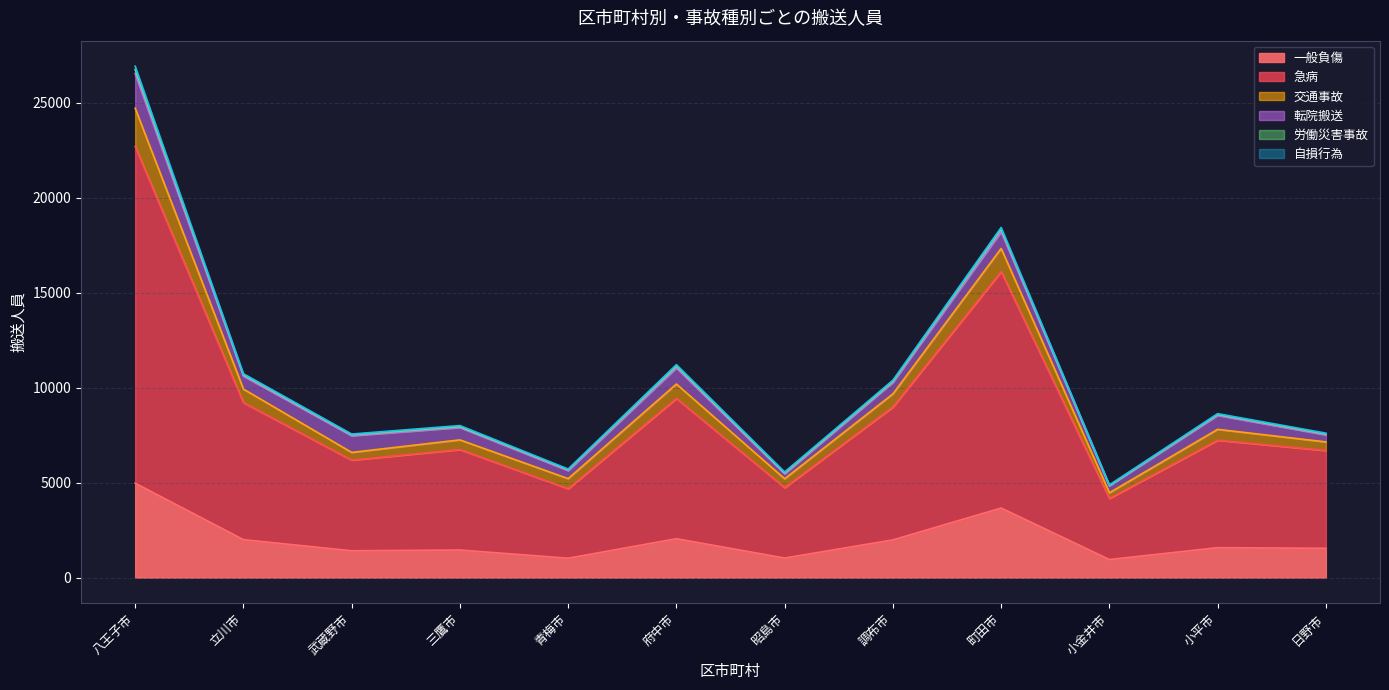

What is the total value across all series at 小平市?

8629